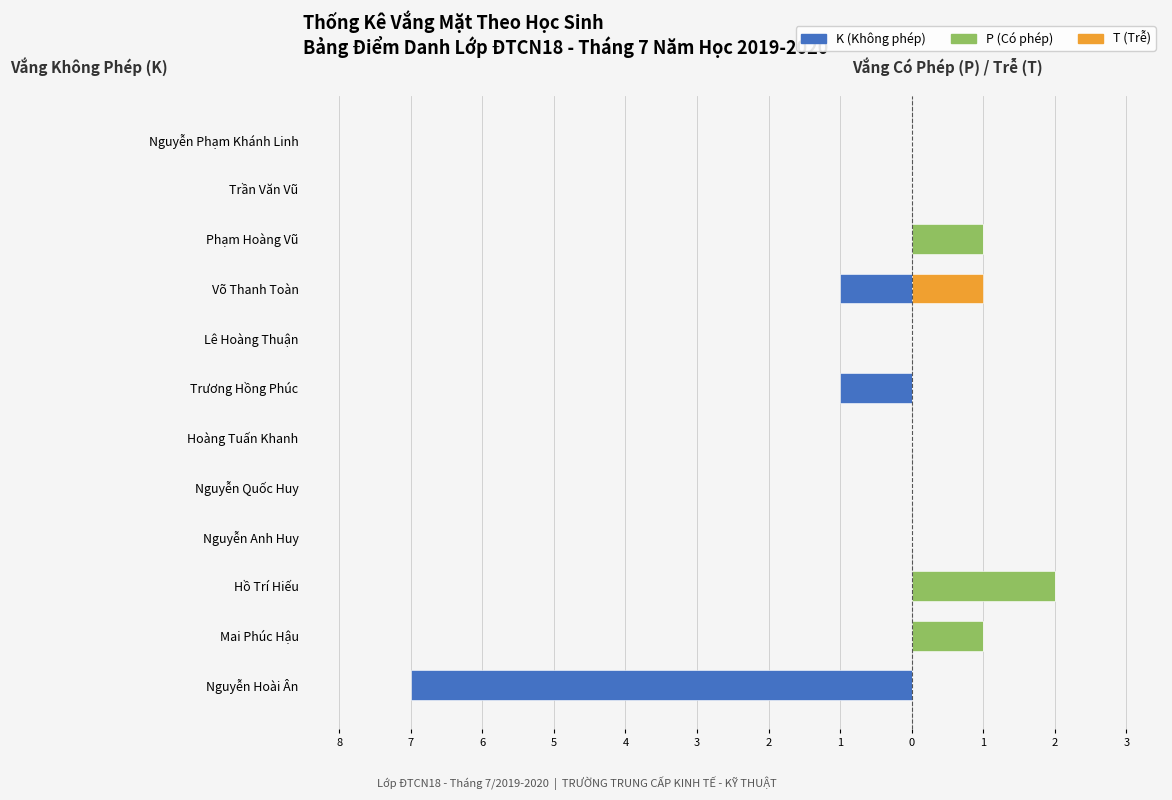

The T (Trễ) series shows 0 at Trần Văn Vũ. True or false?

False